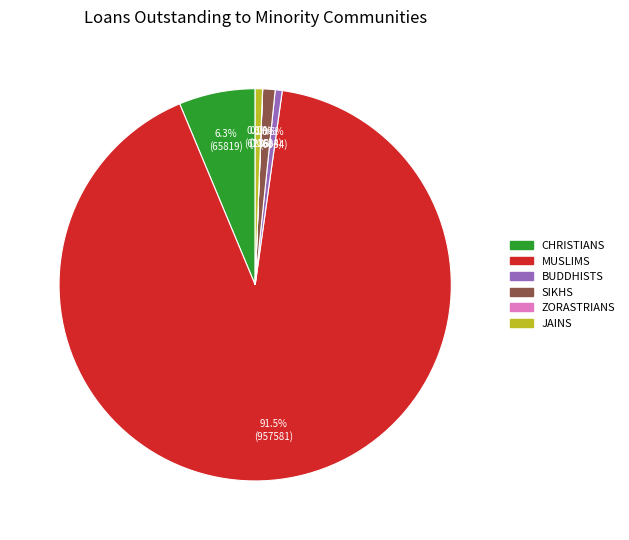

The SIKHS slice represents 11% of the pie. True or false?

False